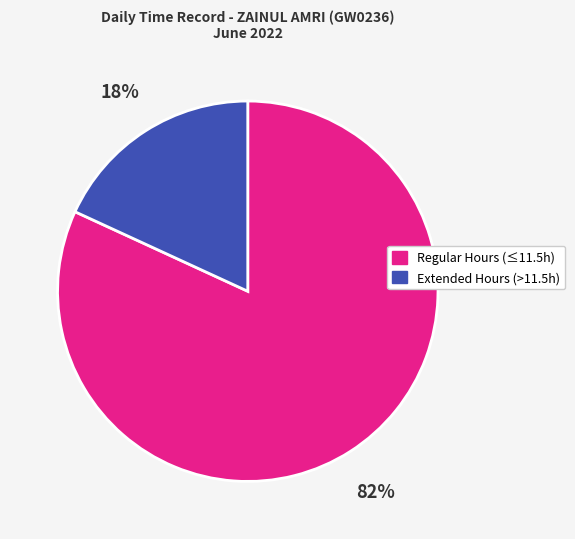

Does any single category account for the majority?

Yes